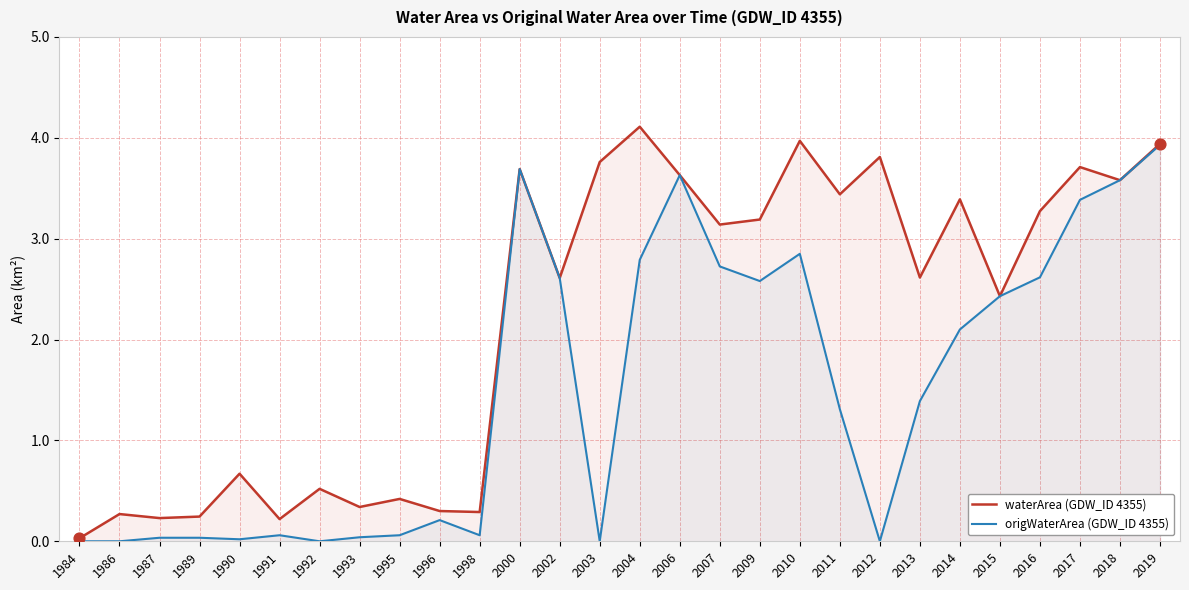

Which series has the largest total across all categories?

waterArea (GDW_ID 4355)